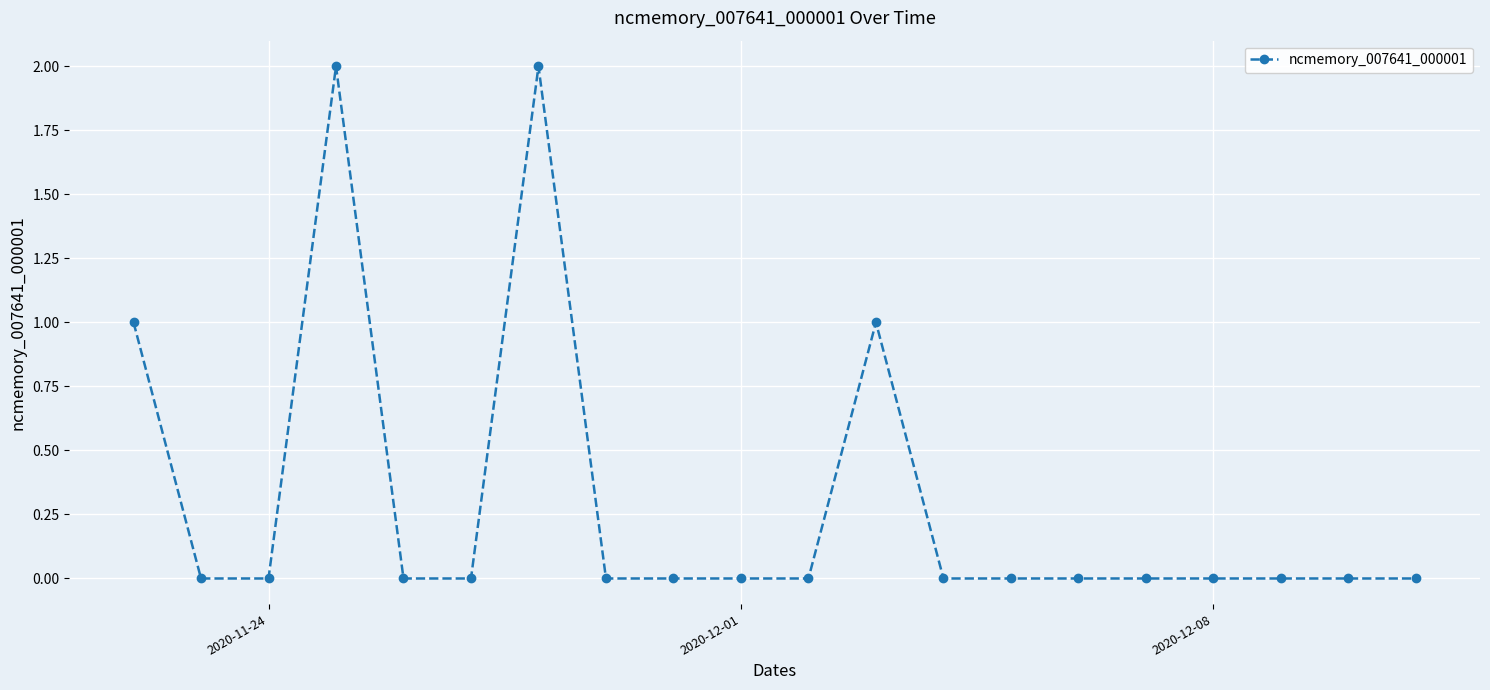

What is the greatest value displayed?

2